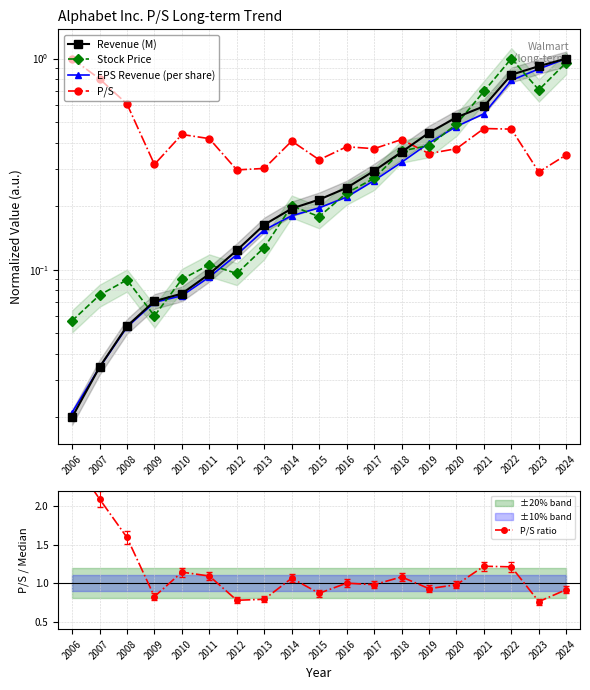

Which series has the widest spread of values?

P/S ratio